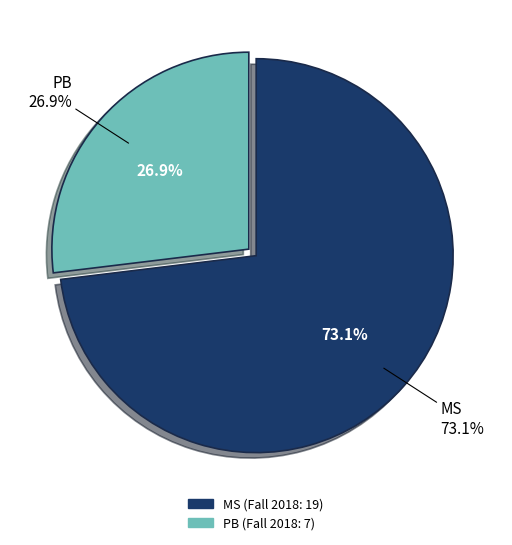

Is it true that PB is 35% of the pie?

False